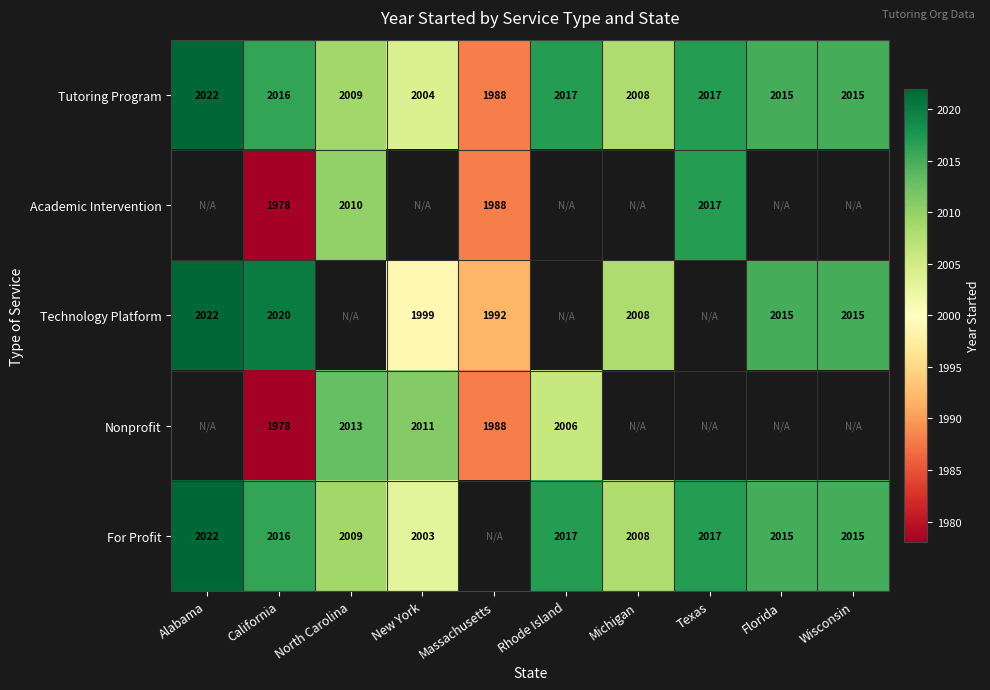

Is it true that Tutoring Program equals 3567 at Texas?

False